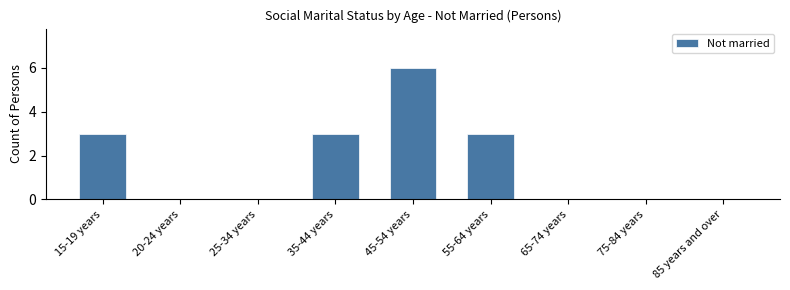

Reading left to right, extract all data points from this chart.

15-19 years=3	20-24 years=0	25-34 years=0	35-44 years=3	45-54 years=6	55-64 years=3	65-74 years=0	75-84 years=0	85 years and over=0